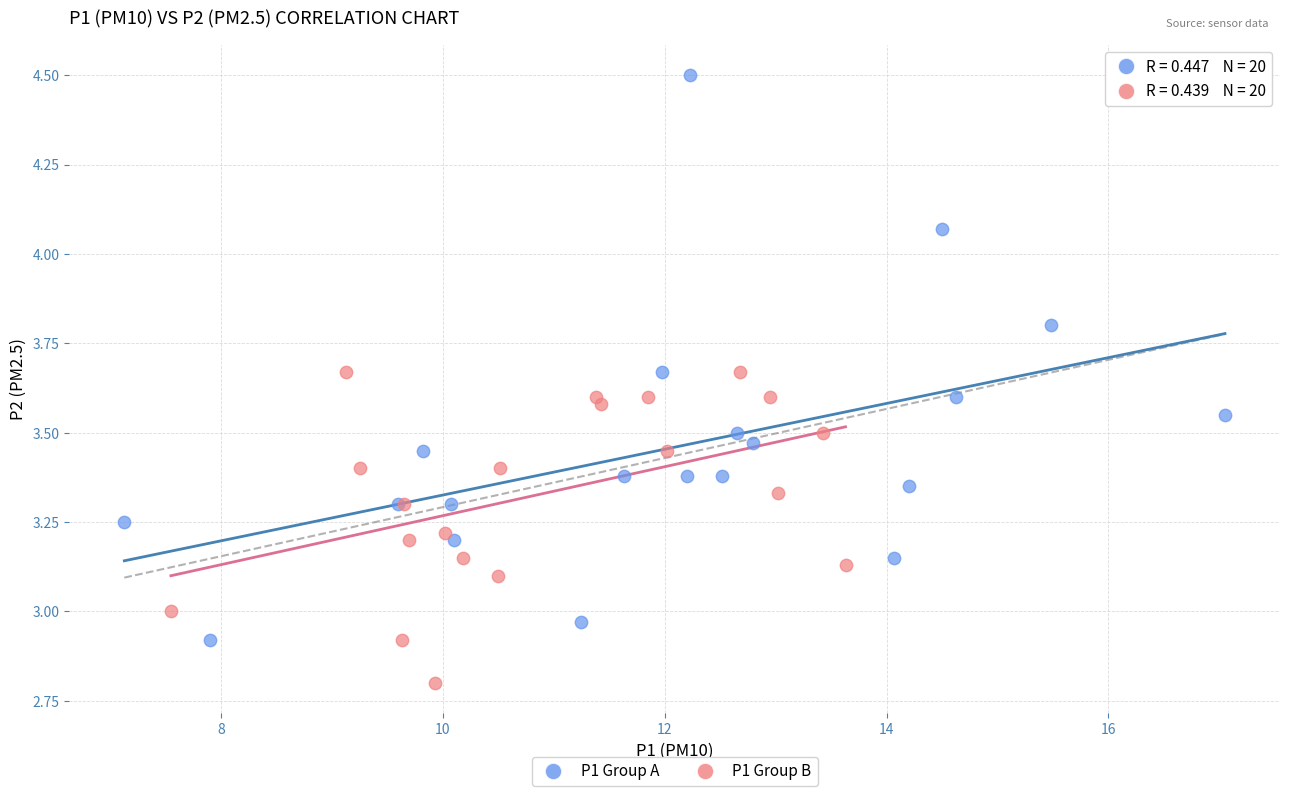

Which series reaches the maximum Y coordinate?

P1 Group A